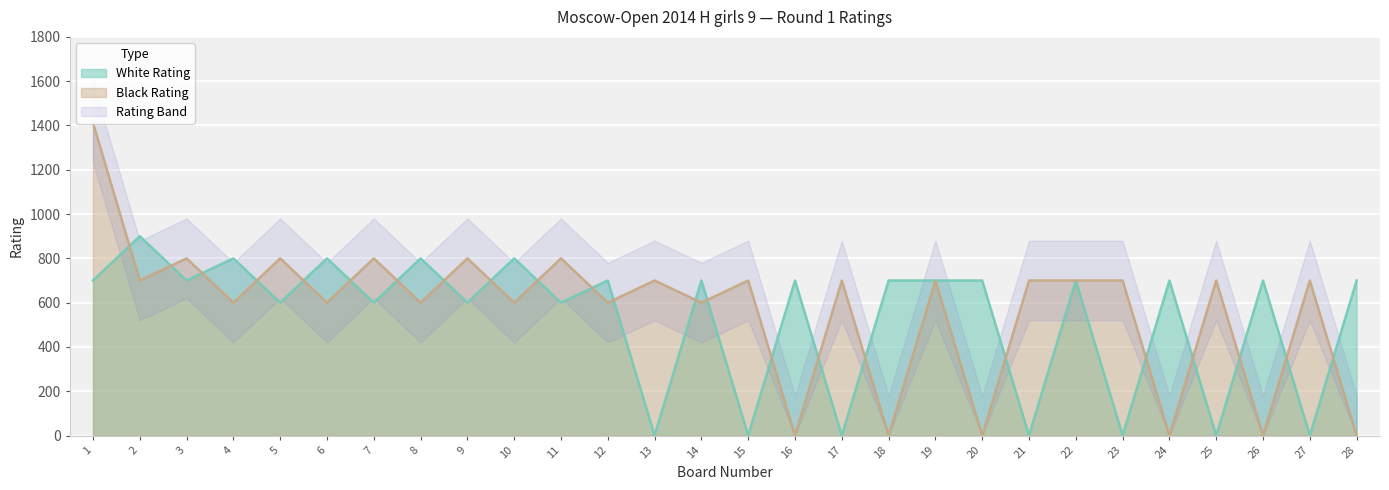

Reading left to right, transcribe all the data shown in this chart.

White Rating: 1=700	2=900	3=700	4=800	5=600	6=800	7=600	8=800	9=600	10=800	11=600	12=700	13=0	14=700	15=0	16=700	17=0	18=700	19=700	20=700	21=0	22=700	23=0	24=700	25=0	26=700	27=0	28=700
Black Rating: 1=1412	2=700	3=800	4=600	5=800	6=600	7=800	8=600	9=800	10=600	11=800	12=600	13=700	14=600	15=700	16=0	17=700	18=0	19=700	20=0	21=700	22=700	23=700	24=0	25=700	26=0	27=700	28=0